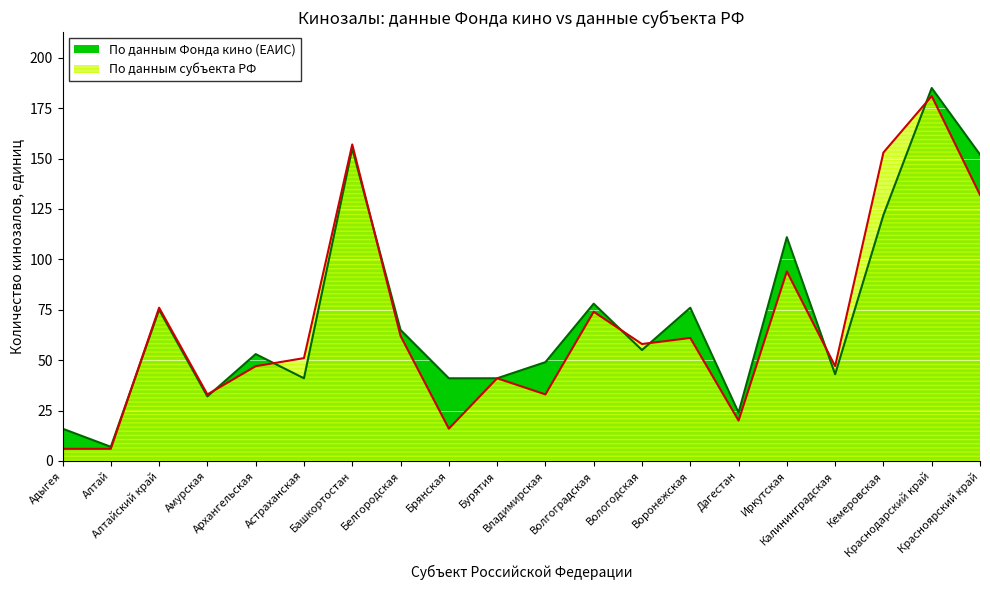

True or false: По данным субъекта РФ has more than 1 interior local peaks.

True